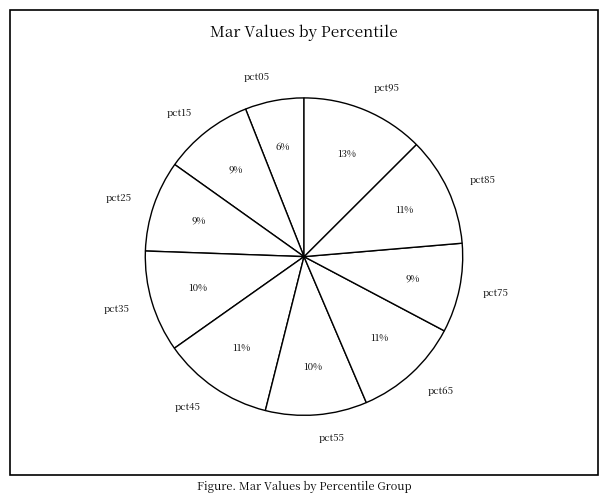

Count the number of slices in the pie.

10